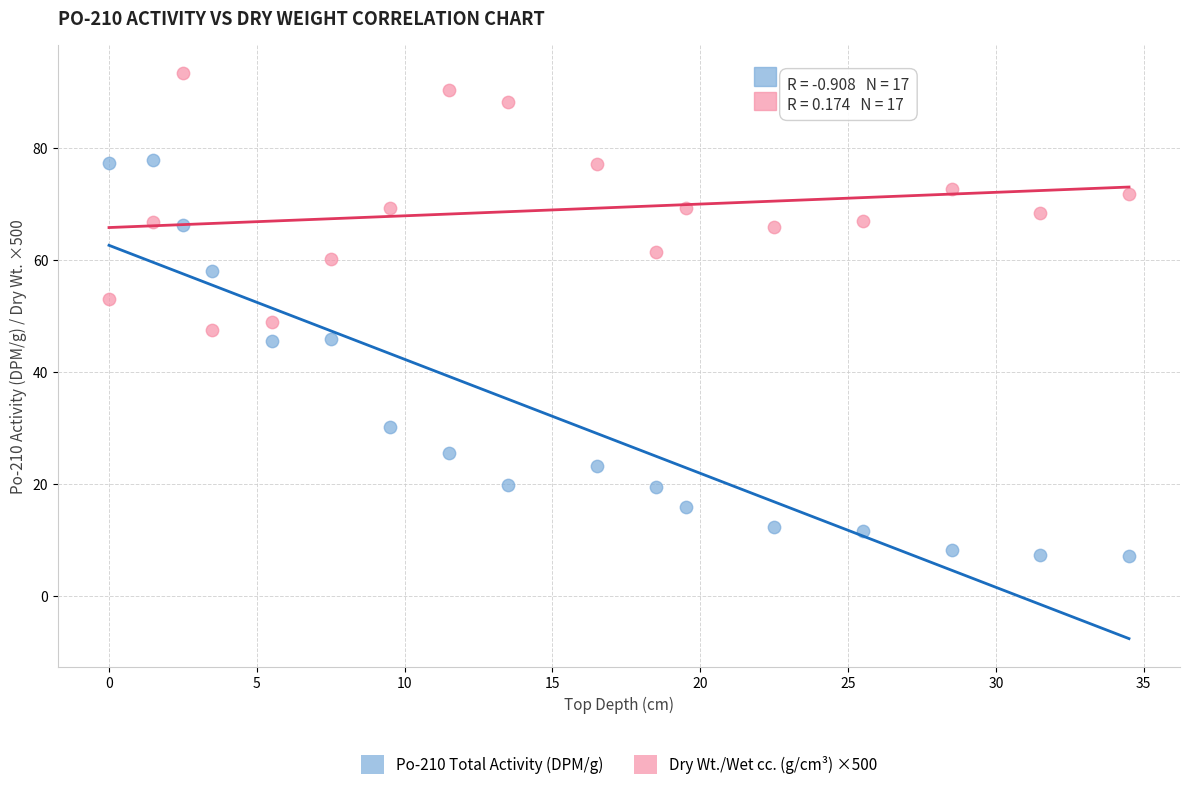

Which series reaches the minimum Y coordinate?

Po-210 Total Activity (DPM/g)